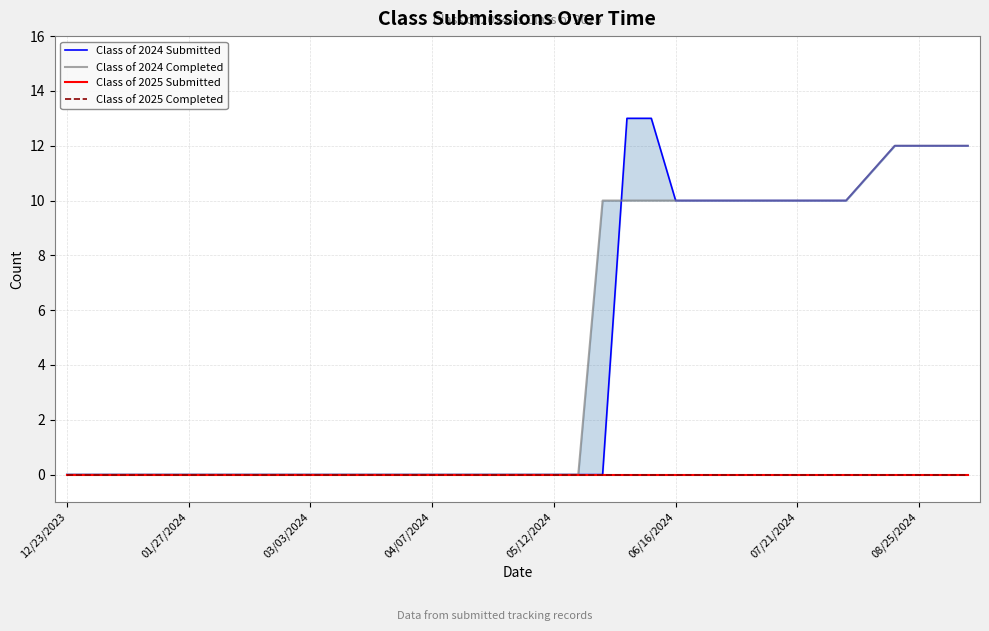

Reading right to left, transcribe all the data shown in this chart.

Class of 2024 Submitted: 12	12	12	12	11	10	10	10	10	10	10	10	10	13	13	0	0	0	0	0	0	0	0	0	0	0	0	0	0	0	0	0	0	0	0	0	0	0
Class of 2024 Completed: 12	12	12	12	11	10	10	10	10	10	10	10	10	10	10	10	0	0	0	0	0	0	0	0	0	0	0	0	0	0	0	0	0	0	0	0	0	0
Class of 2025 Submitted: 0	0	0	0	0	0	0	0	0	0	0	0	0	0	0	0	0	0	0	0	0	0	0	0	0	0	0	0	0	0	0	0	0	0	0	0	0	0
Class of 2025 Completed: 0	0	0	0	0	0	0	0	0	0	0	0	0	0	0	0	0	0	0	0	0	0	0	0	0	0	0	0	0	0	0	0	0	0	0	0	0	0